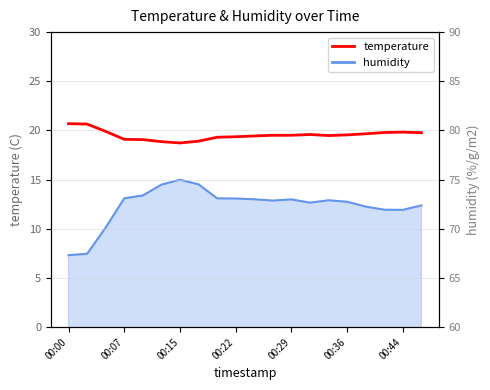

What is the sum of the values at 7 and 13?

38.5